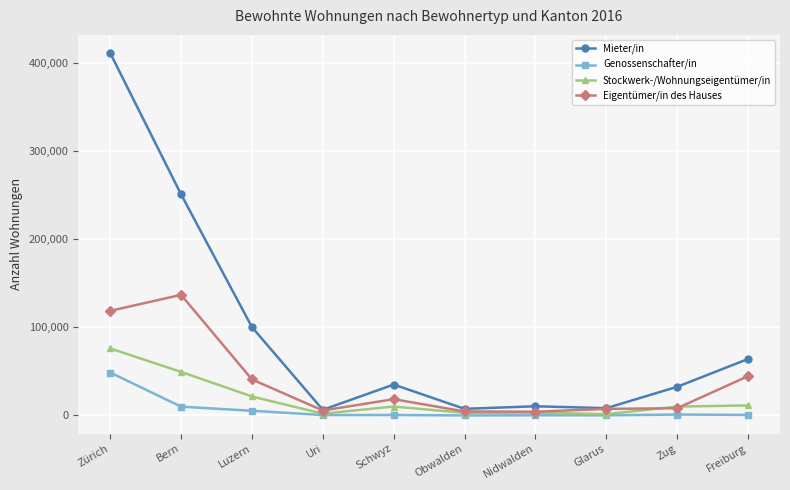

What is the average value of the Eigentümer/in des Hauses series?

38976